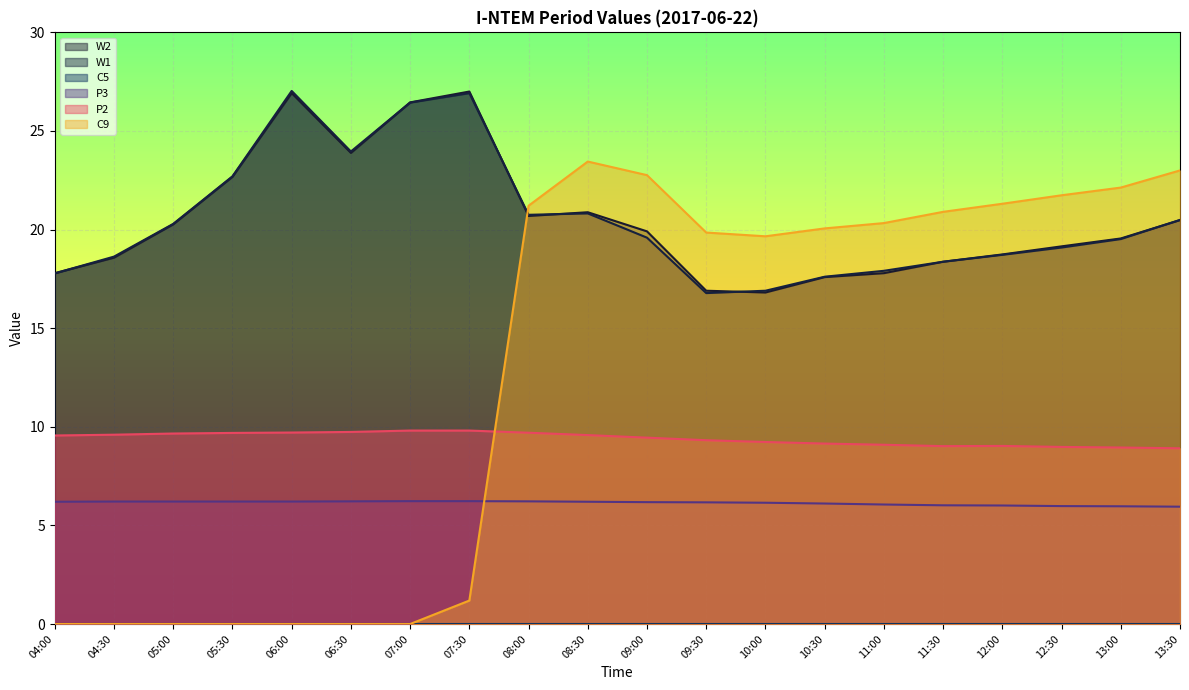

True or false: P2 has more than 1 interior local peaks.

False